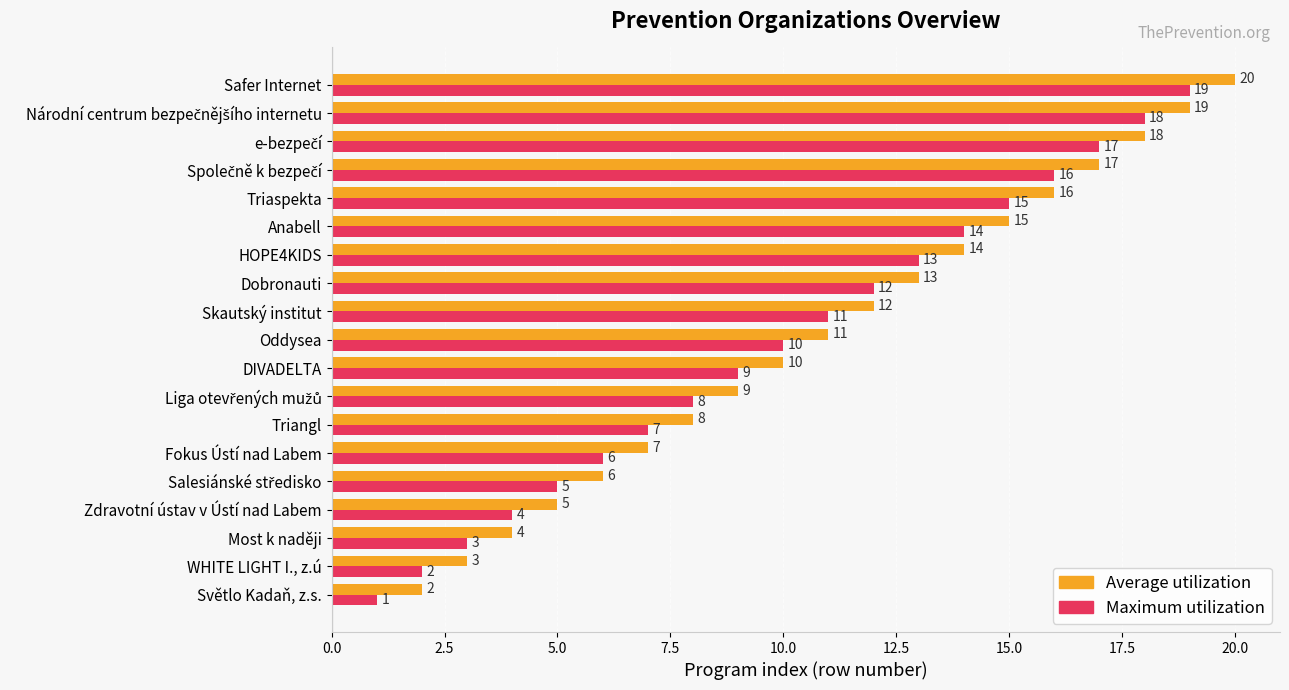

Rank the series by their maximum value, from lowest to highest.

Maximum utilization, Average utilization